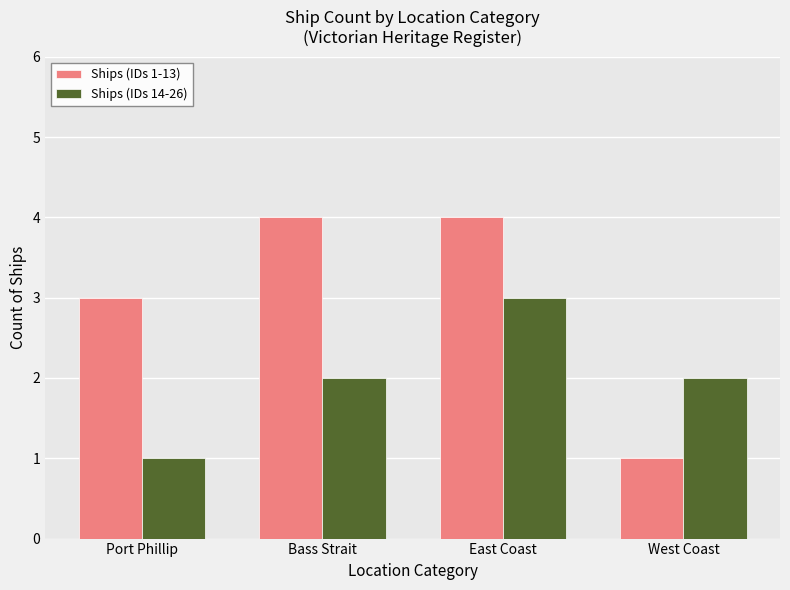

List the series in order of their peak value, lowest first.

Ships (IDs 14-26), Ships (IDs 1-13)